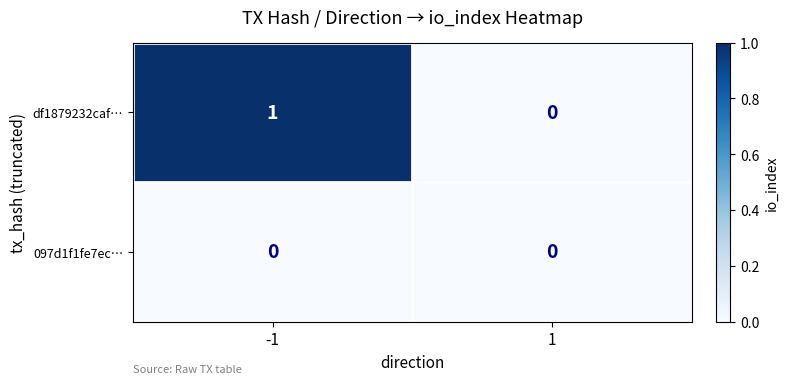

How many distinct data groups are displayed?

2